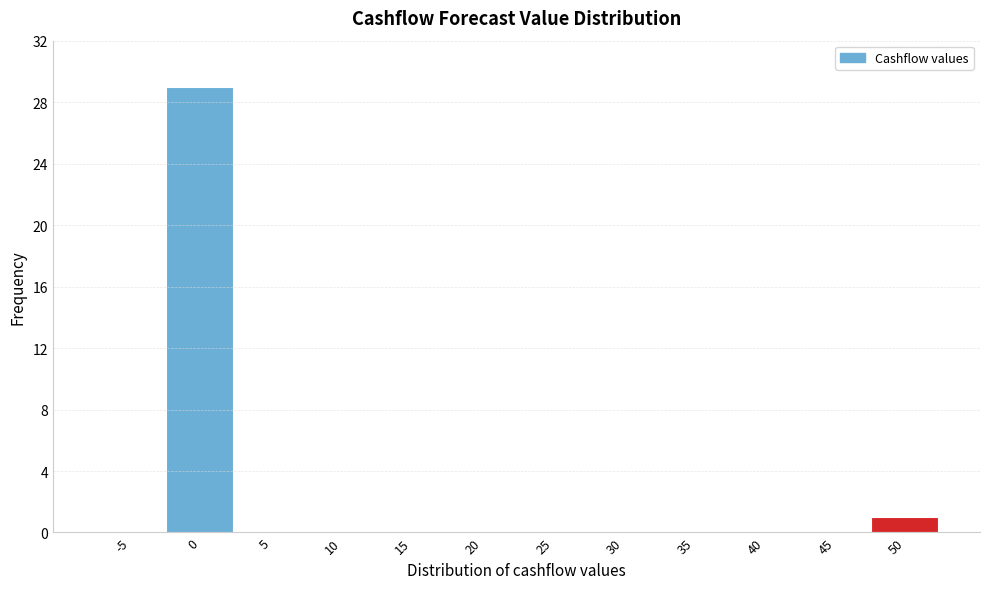

Reading left to right, transcribe all the data shown in this chart.

-5=0	0=29	5=0	10=0	15=0	20=0	25=0	30=0	35=0	40=0	45=0	50=1